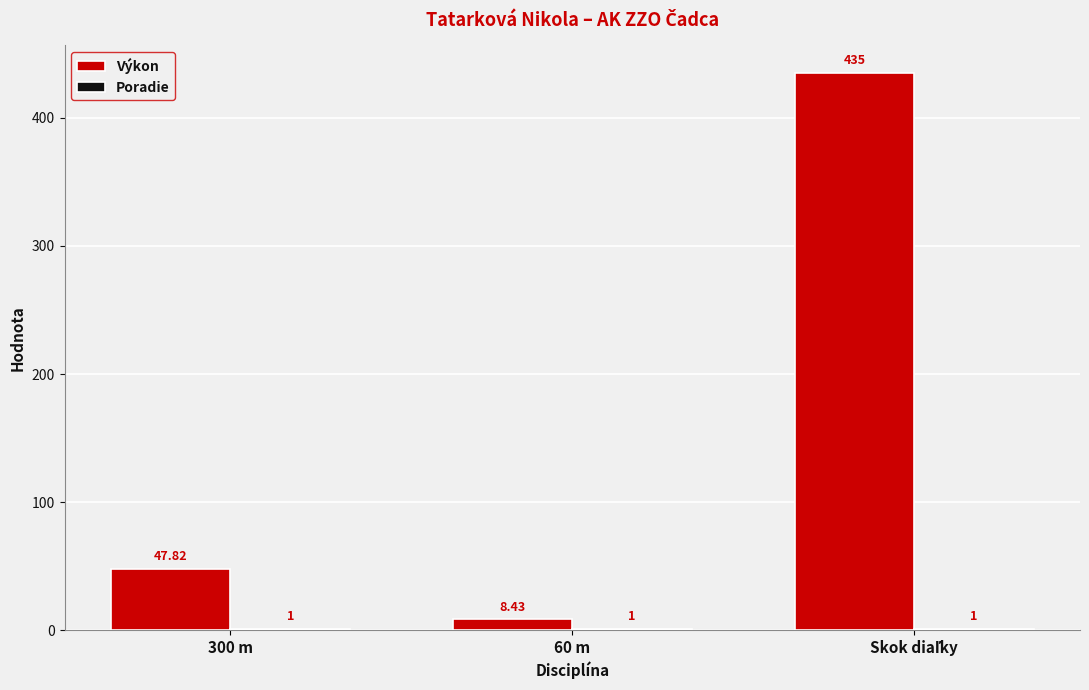

The Poradie series shows 0.2 at Skok diaľky. True or false?

False